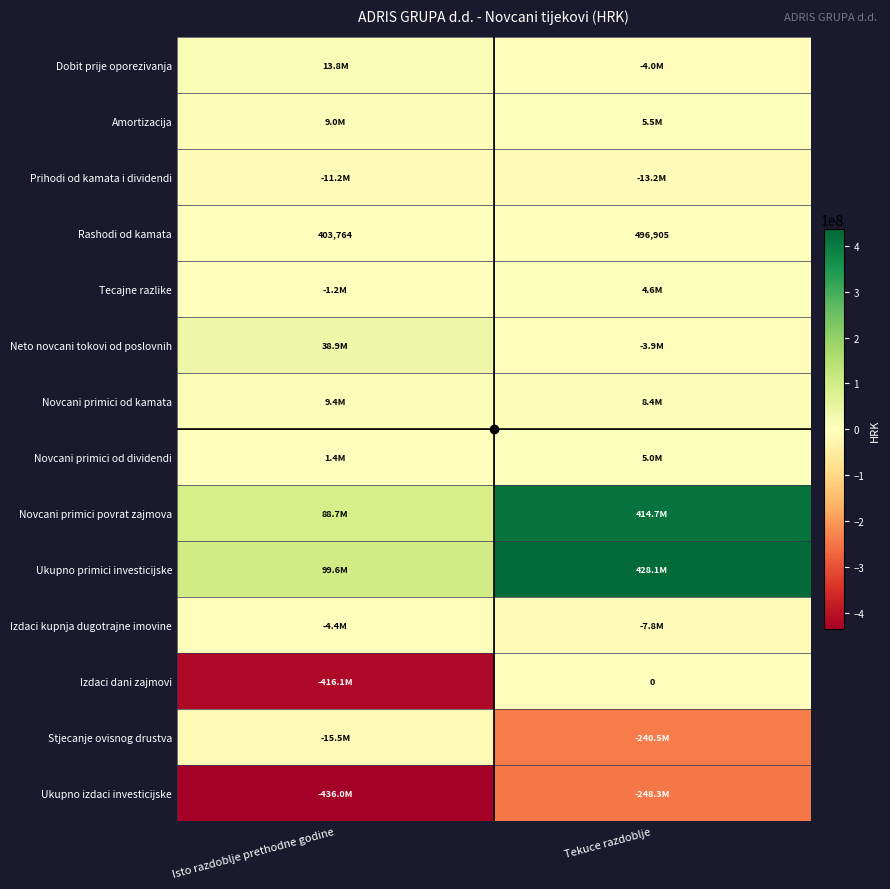

At which category is the sum across all series the highest?

Tekuce razdoblje